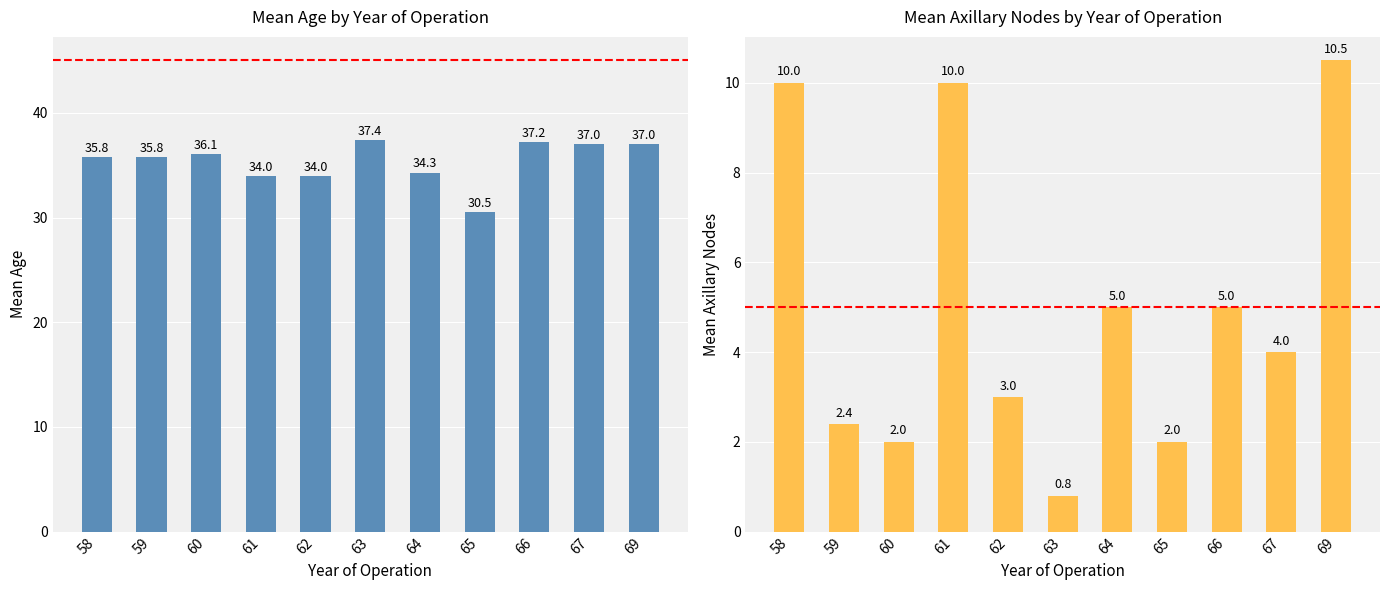

Reading left to right, transcribe all the data shown in this chart.

mean_age: 35.8	35.8	36.1	34.0	34.0	37.4	34.3	30.5	37.2	37.0	37.0
mean_axillary_nodes: 10.0	2.4	2.0	10.0	3.0	0.8	5.0	2.0	5.0	4.0	10.5